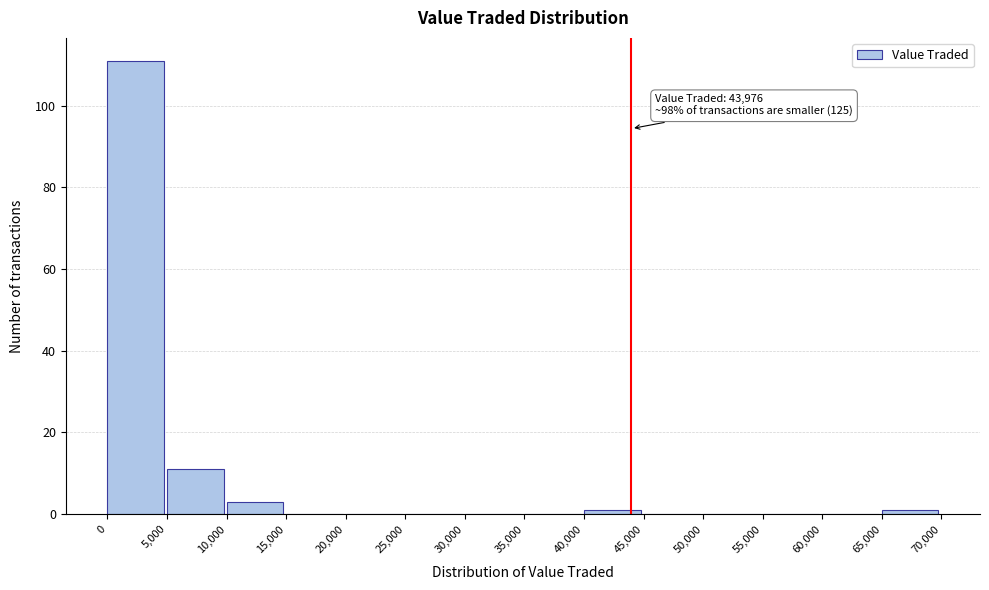

Over which range of the x-axis is the bar tallest?

0 to 5,000